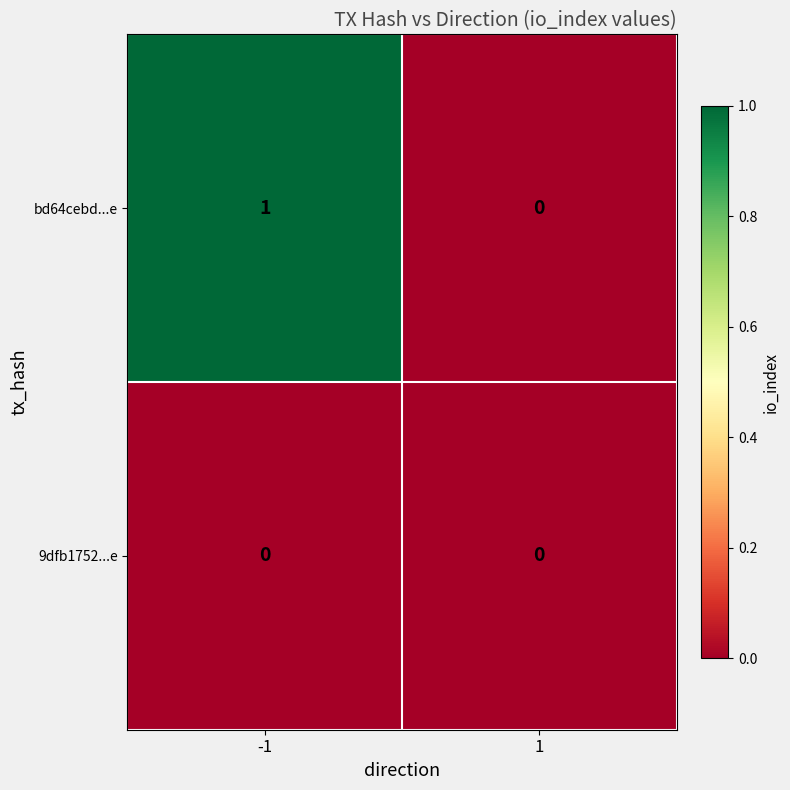

Which series changed the most between -1 and 1?

bd64cebd...e